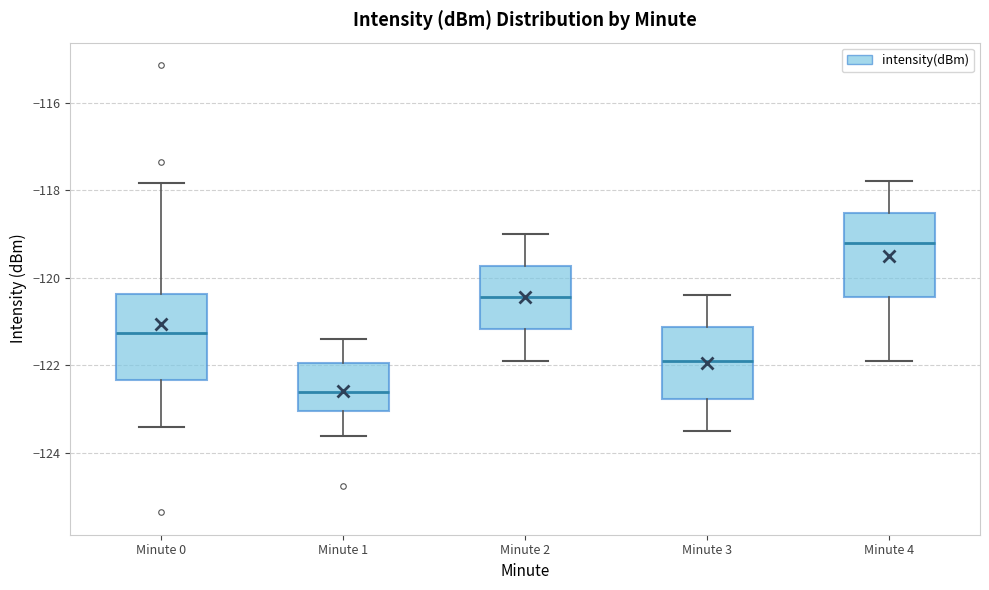

Reading left to right, read every box against the y-axis: the position of its median line, the range the box covers, and the ends of its whiskers. The values are not printed on the chart, so give them approximately, as read against the axis.

Minute 0: median -121.2, box -122.4 to -120.4, whiskers -123.4 to -117.8
Minute 1: median -122.6, box -123.0 to -122.0, whiskers -123.6 to -121.4
Minute 2: median -120.4, box -121.2 to -119.8, whiskers -121.8 to -119.0
Minute 3: median -121.8, box -122.8 to -121.2, whiskers -123.4 to -120.4
Minute 4: median -119.2, box -120.4 to -118.6, whiskers -121.8 to -117.8